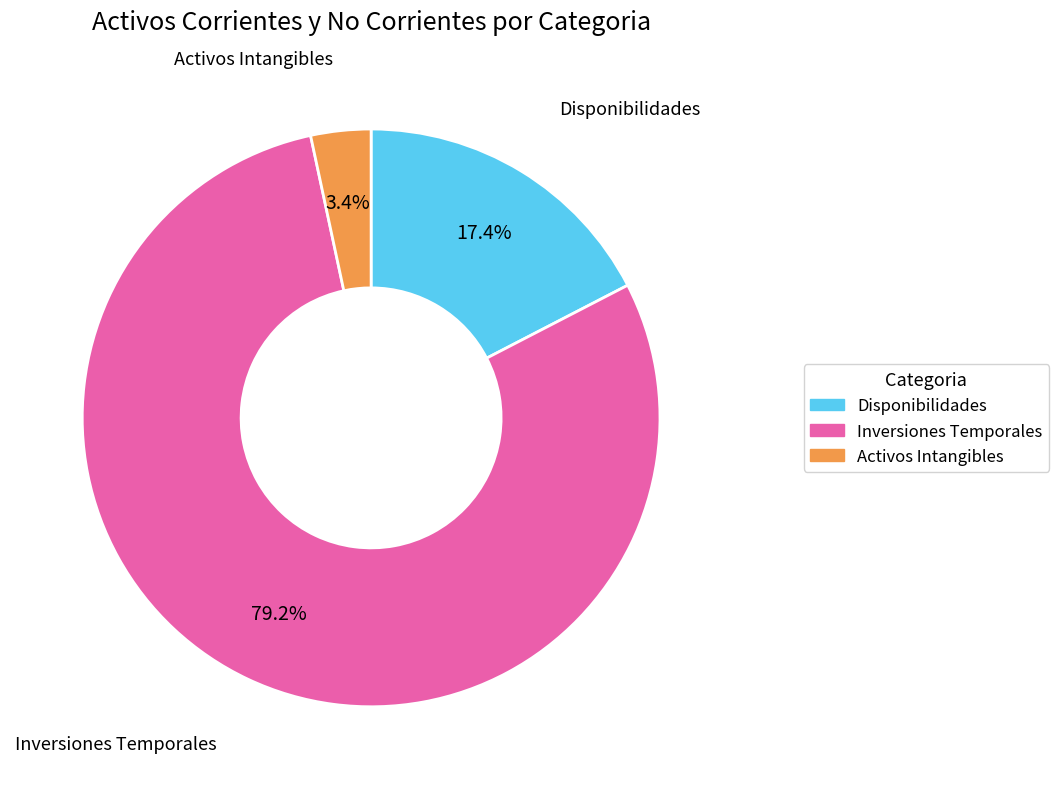

To the nearest percent, what percentage of the pie is Activos Intangibles?

3%